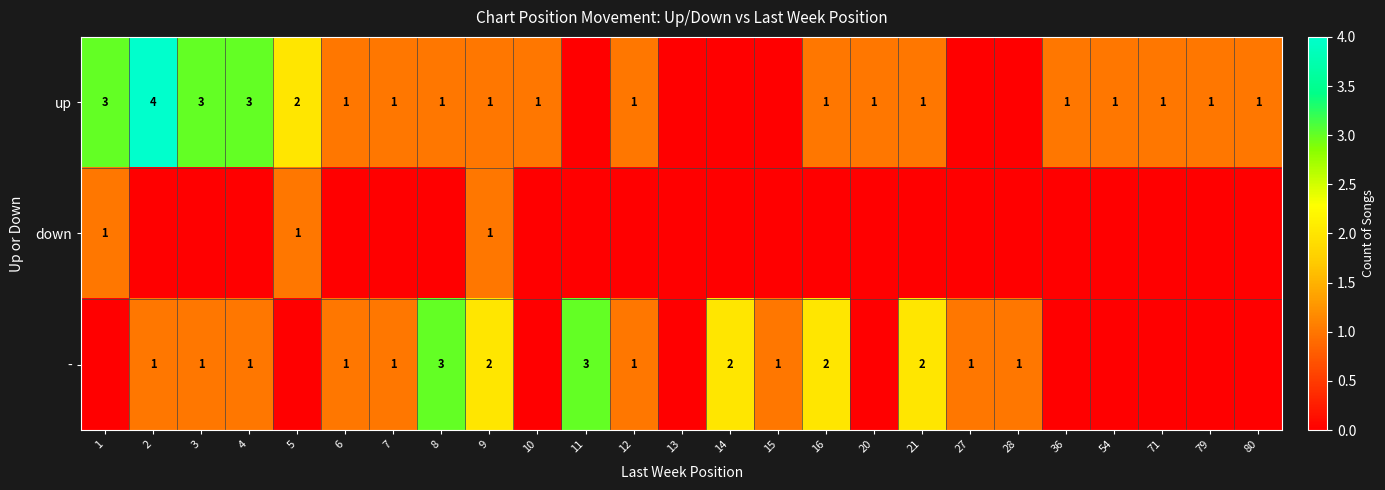

True or false: - has a value of 2 at 71.

False